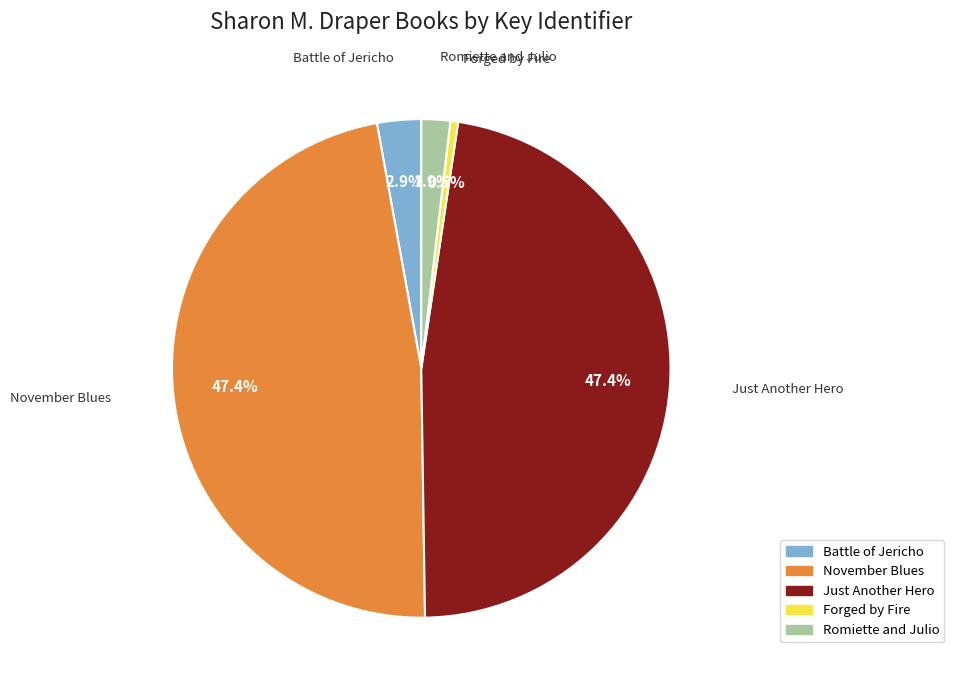

To the nearest percent, what percentage of the pie is Just Another Hero?

47%